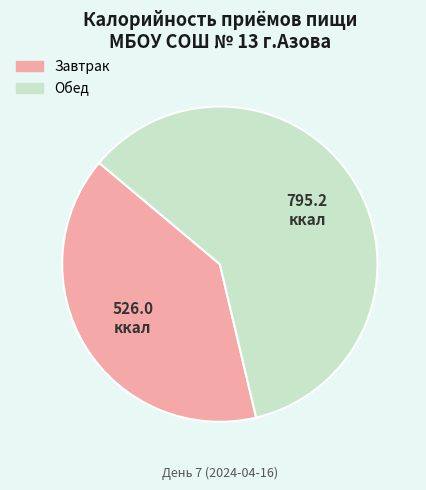

Which slice is the largest?

Обед